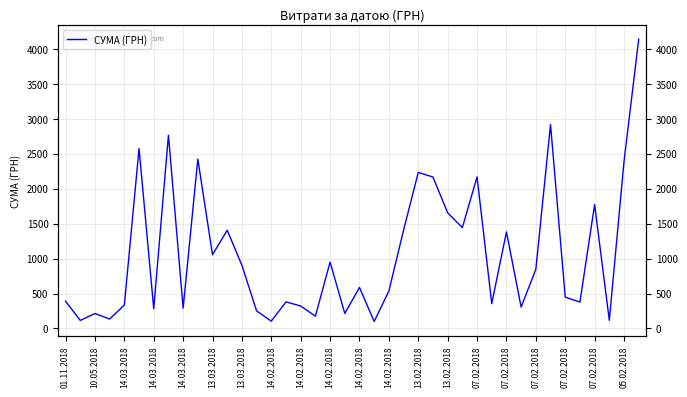

What is the difference between the maximum and second lowest values?

4033.6